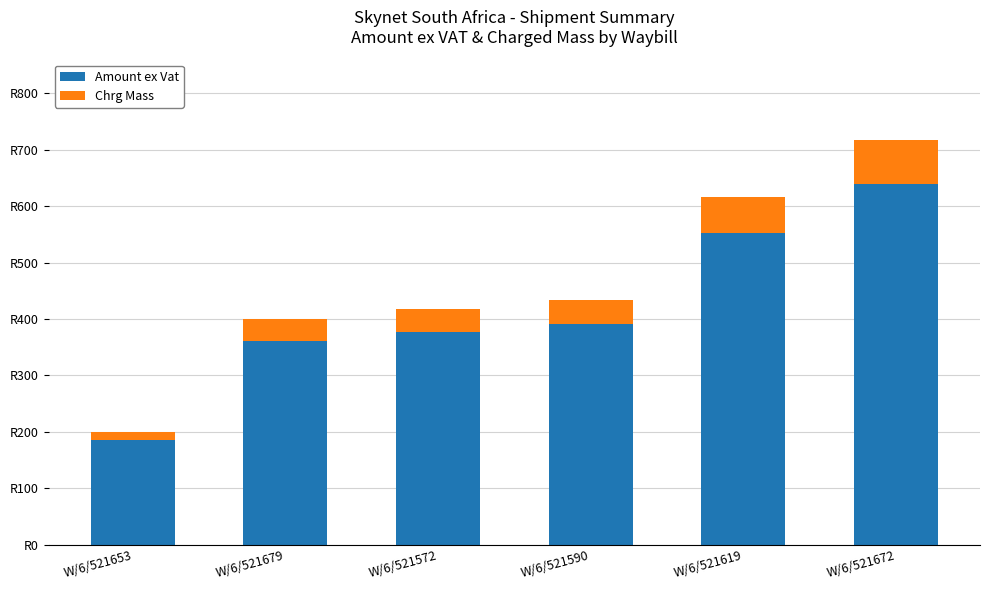

What is the difference between the maximum and minimum values in the Amount ex Vat series?

454.8